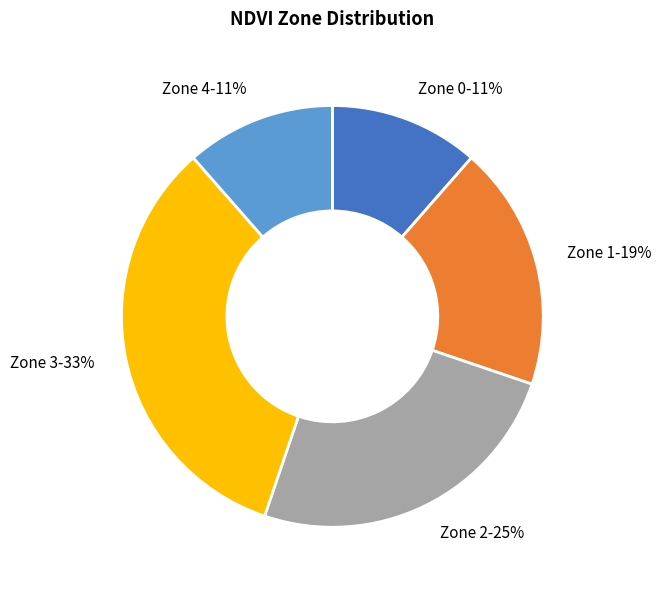

Between Zone 0 and Zone 3, which is larger?

Zone 3